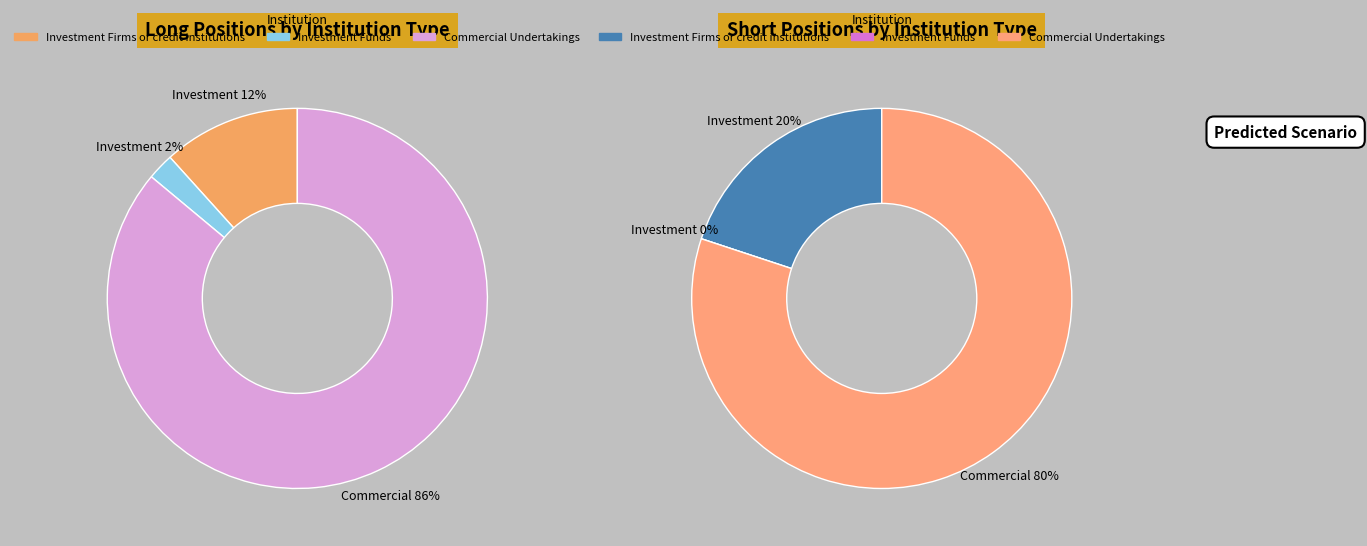

Do Commercial Undertakings and Investment Funds together represent more than half of the pie?

Yes